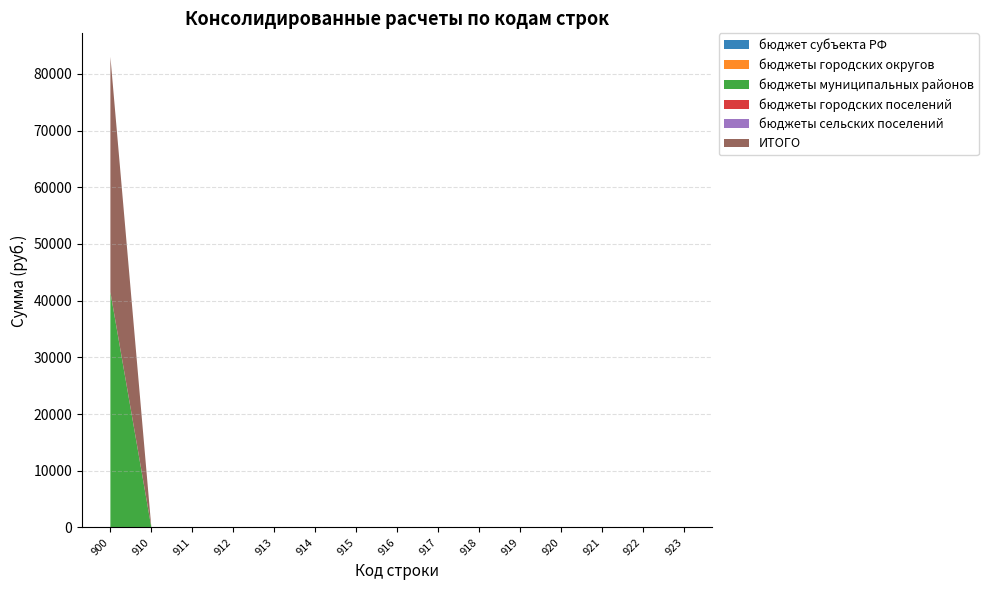

Rank the series at 921 from highest to lowest value.

бюджет субъекта РФ, бюджеты городских округов, бюджеты муниципальных районов, бюджеты городских поселений, бюджеты сельских поселений, ИТОГО